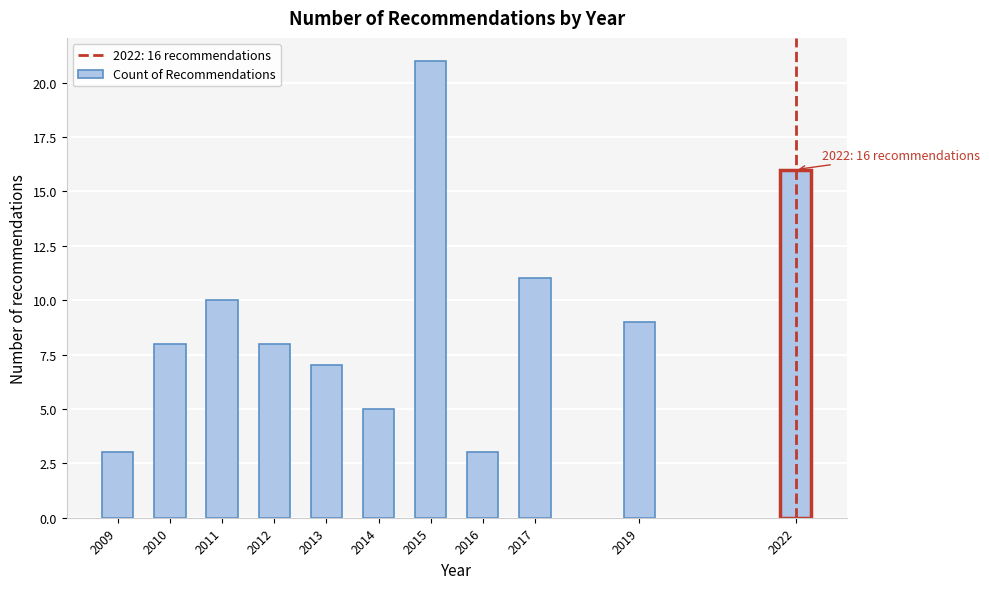

Reading left to right, list all the values displayed in this chart.

3	8	10	8	7	5	21	3	11	9	16